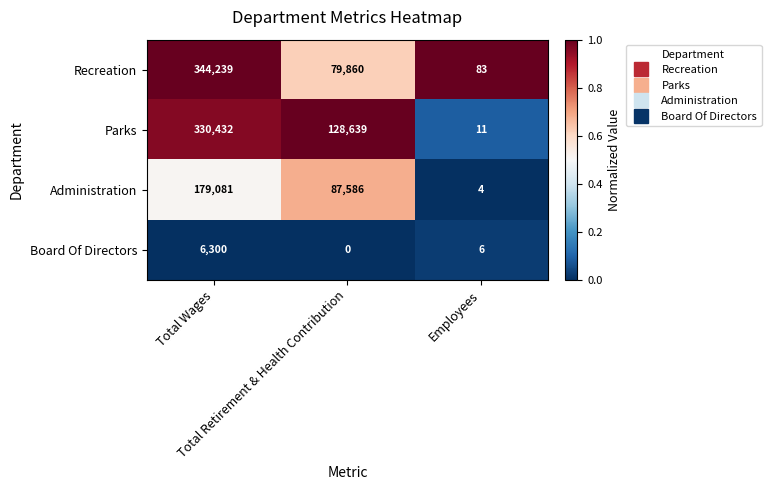

What is the maximum value for Board Of Directors?

6300